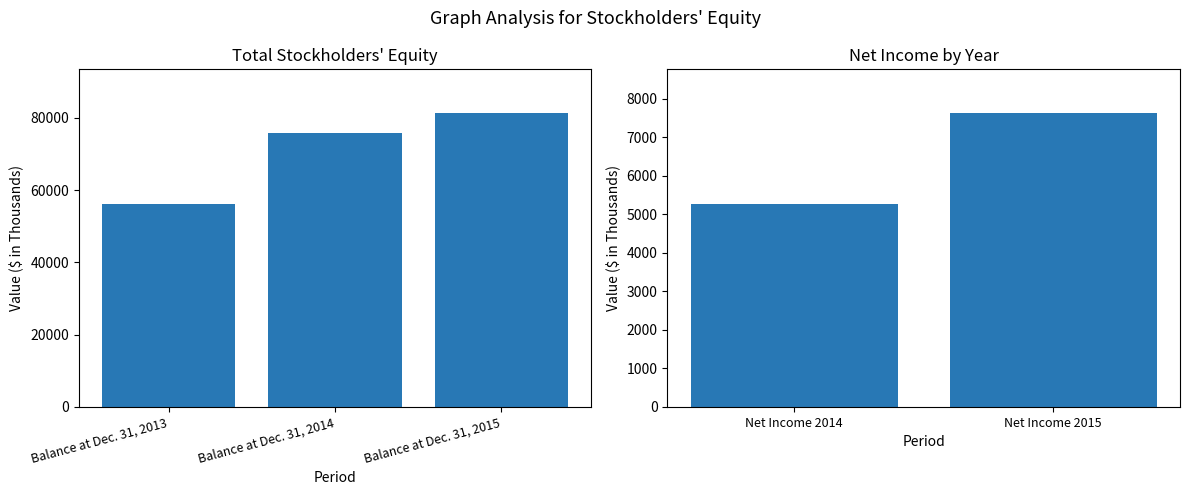

What is the change in value from Balance at Dec. 31, 2014 to Balance at Dec. 31, 2015?

+5558